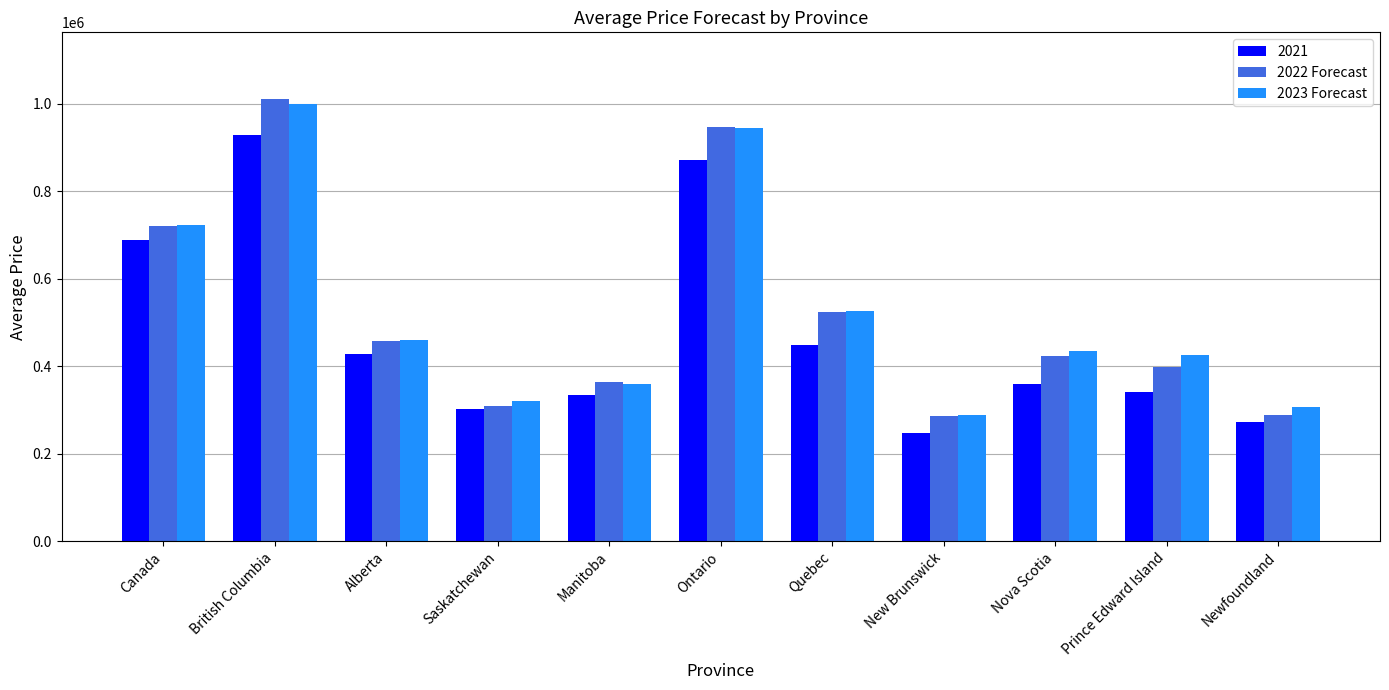

What is the value of the 2022 Forecast bar at the 4th from the left?

309642.2